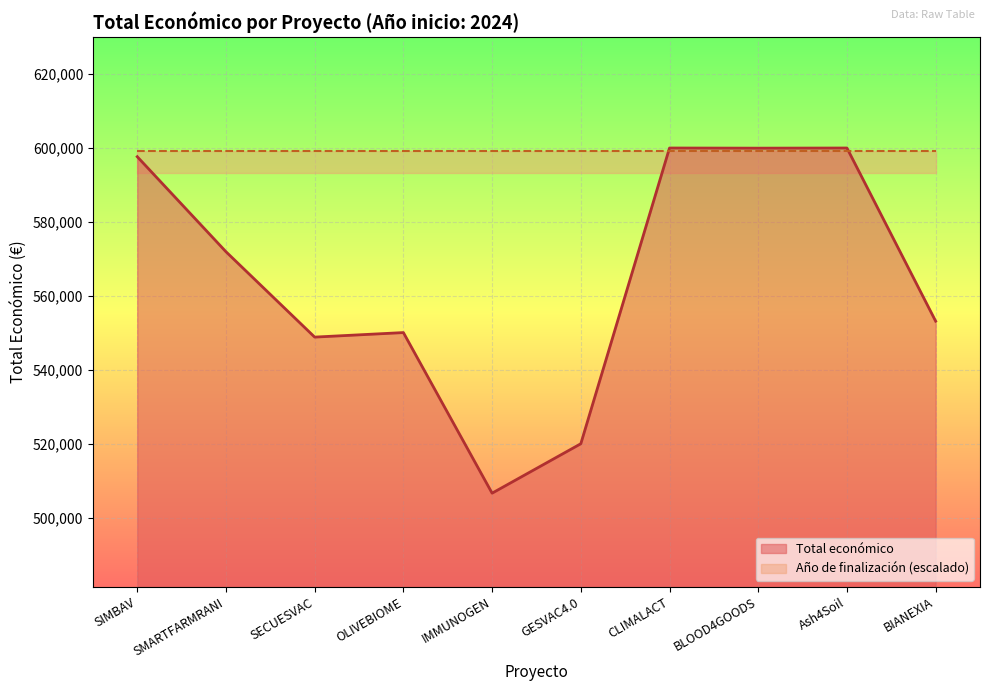

What is the approximate value at BLOOD4GOODS, to the nearest 10?

599960